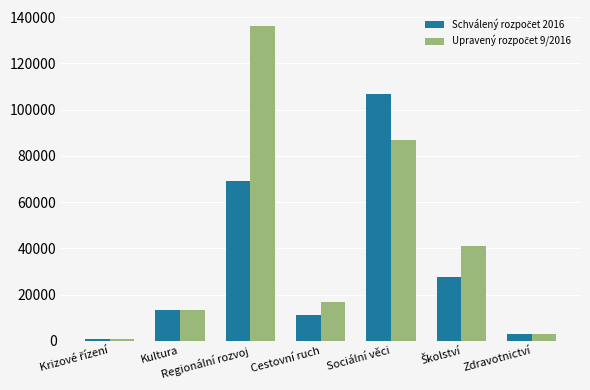

At which category is the sum across all series the highest?

Regionální rozvoj